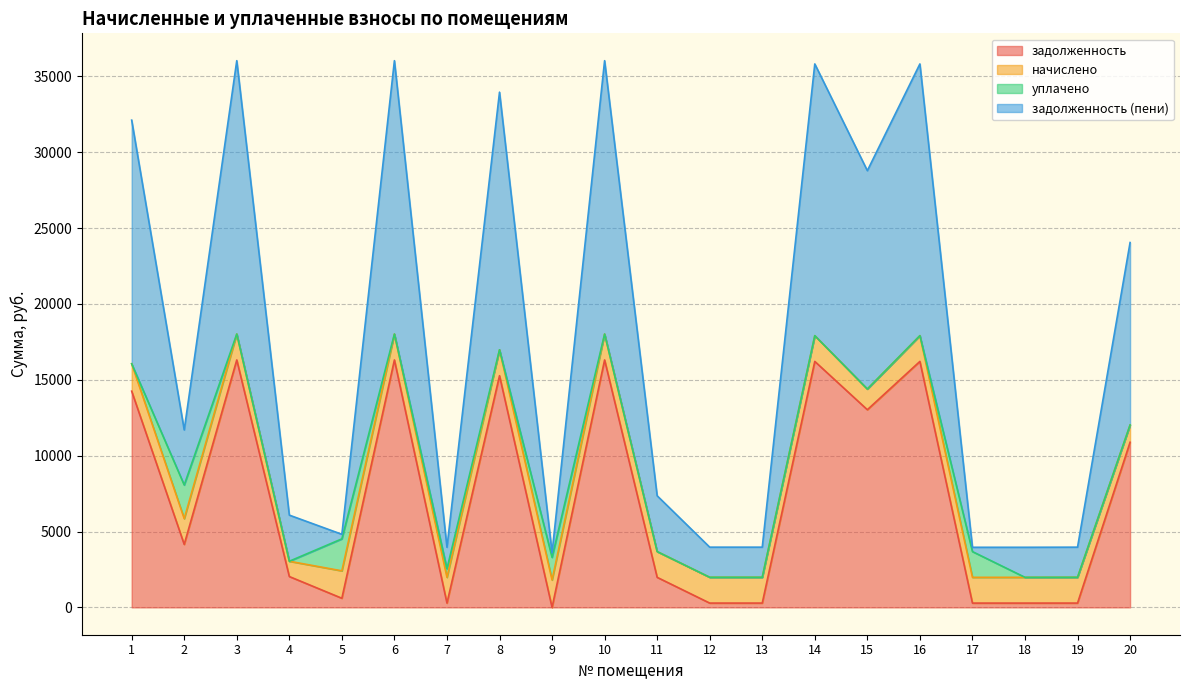

What is the sum of the задолженность values at 2 and 14?

20360.0